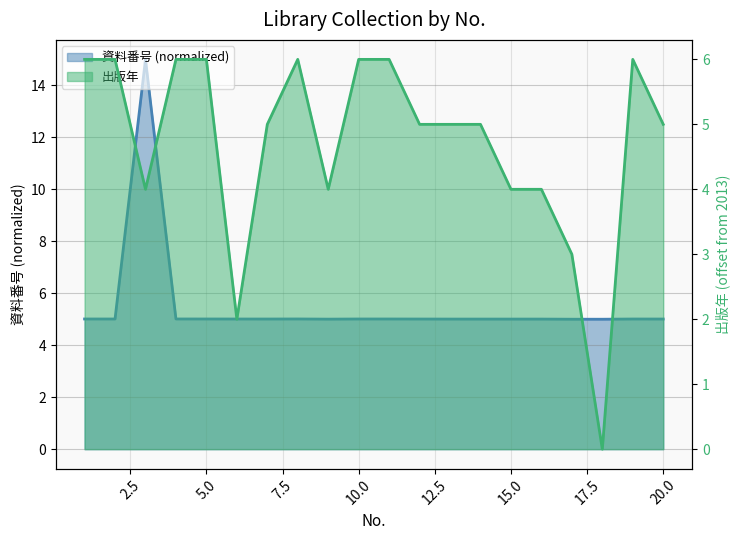

What is the approximate value of 資料番号 at 7?

5.0